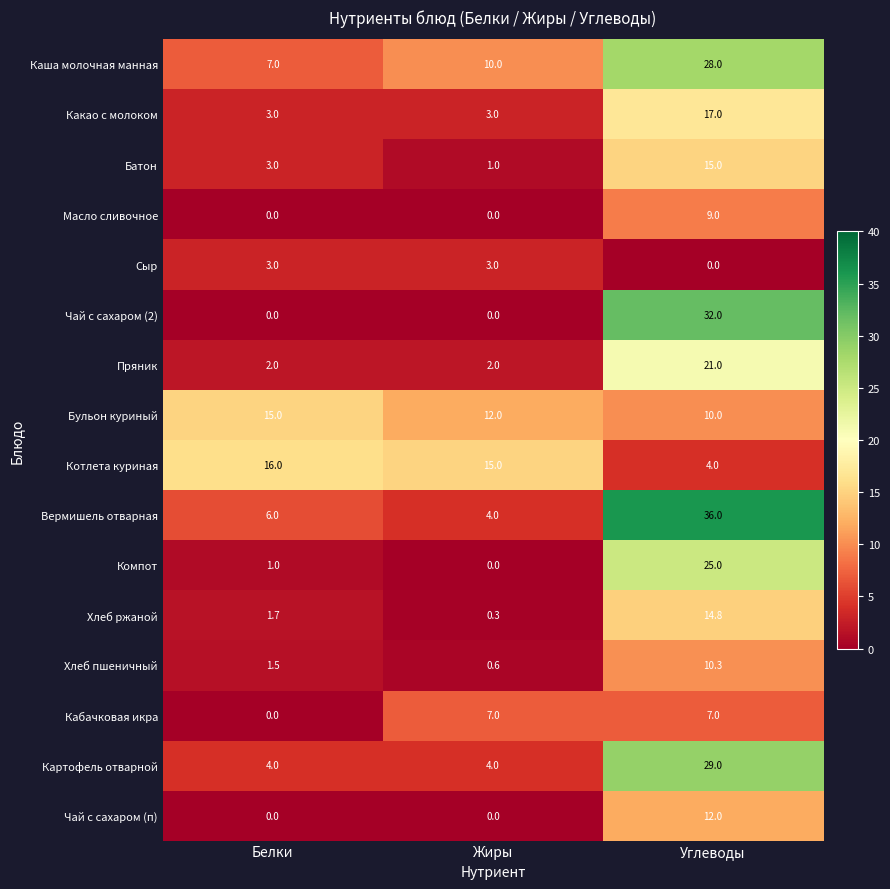

What is the sum of the Компот values at Углеводы and Жиры?

25.0